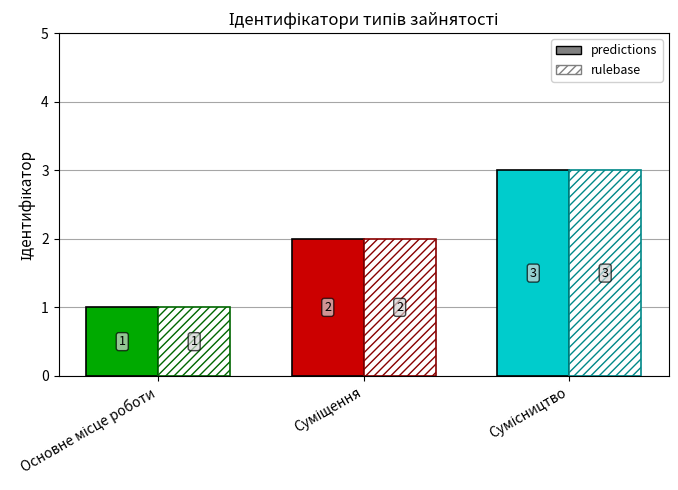

Approximately how many times larger is the value at Основне місце роботи compared to Сумісництво?

0.3